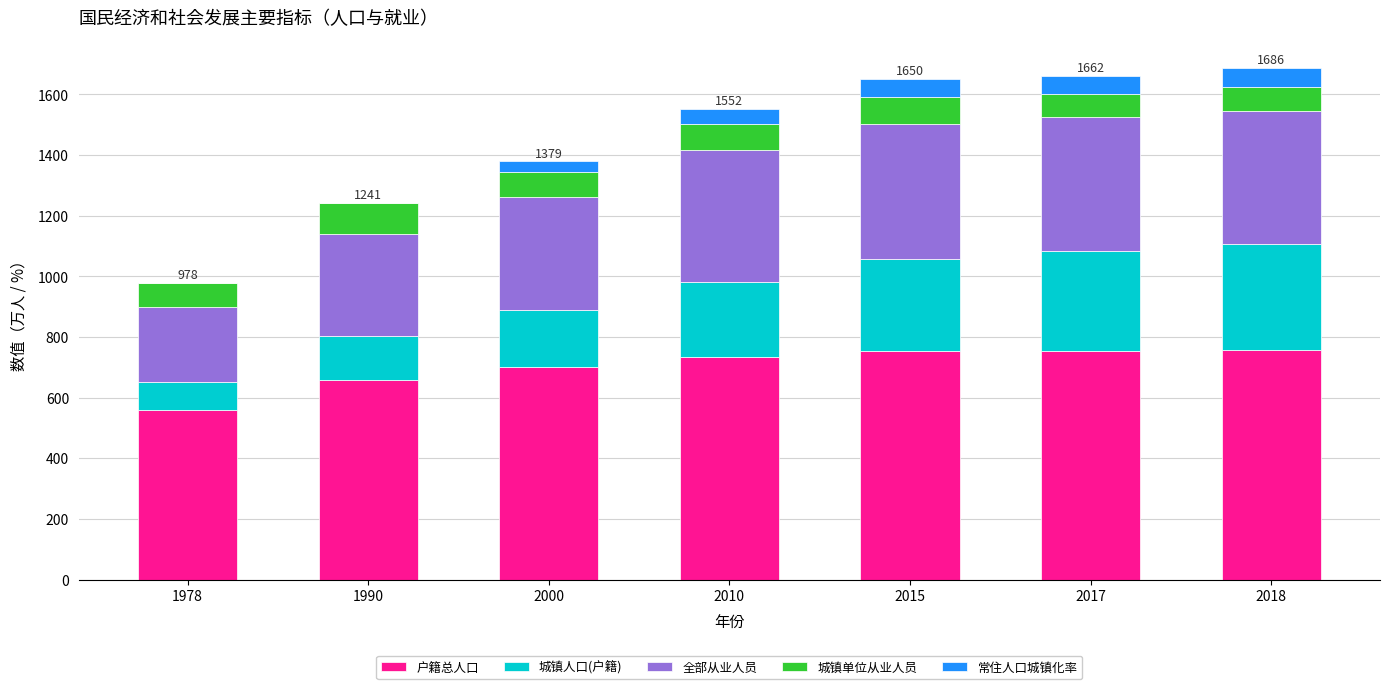

What is the difference between the 户籍总人口 values at 1990 and 2018?

100.7